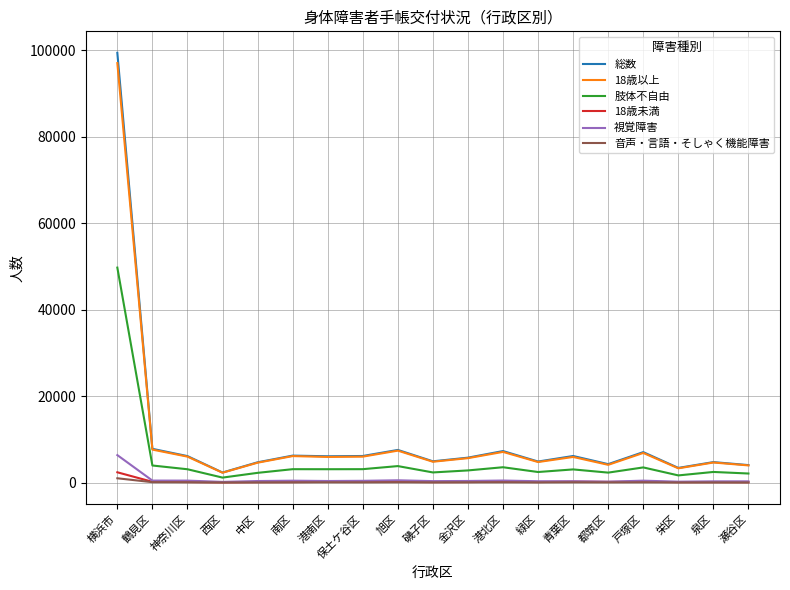

What position from the right is 戸塚区?

4